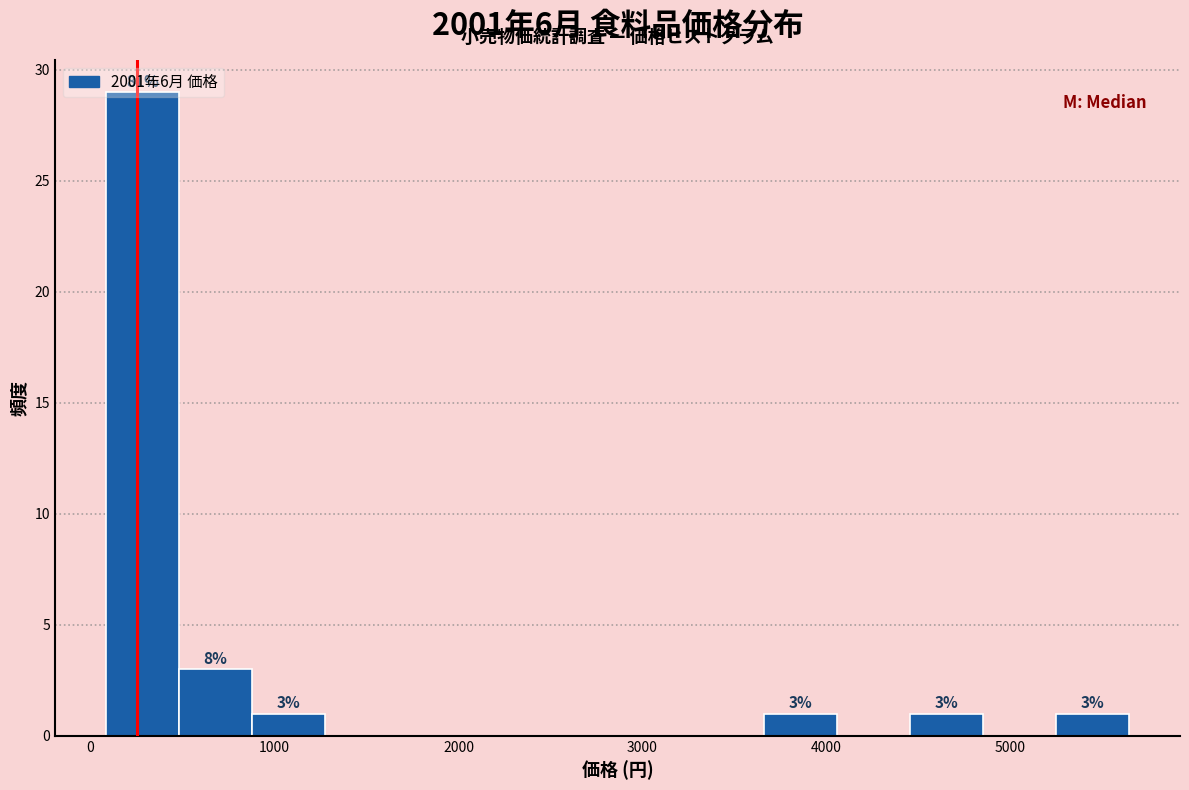

Around what value on the x-axis is the tallest bar? Give the approximate position of its centre, as read against the axis.

300